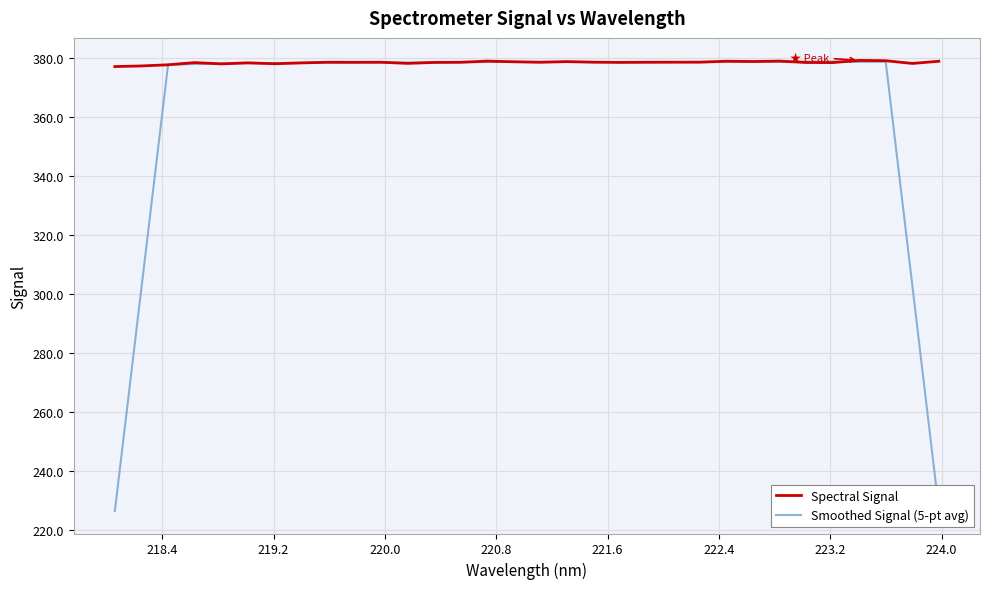

Which series has the largest total across all categories?

Spectral Signal